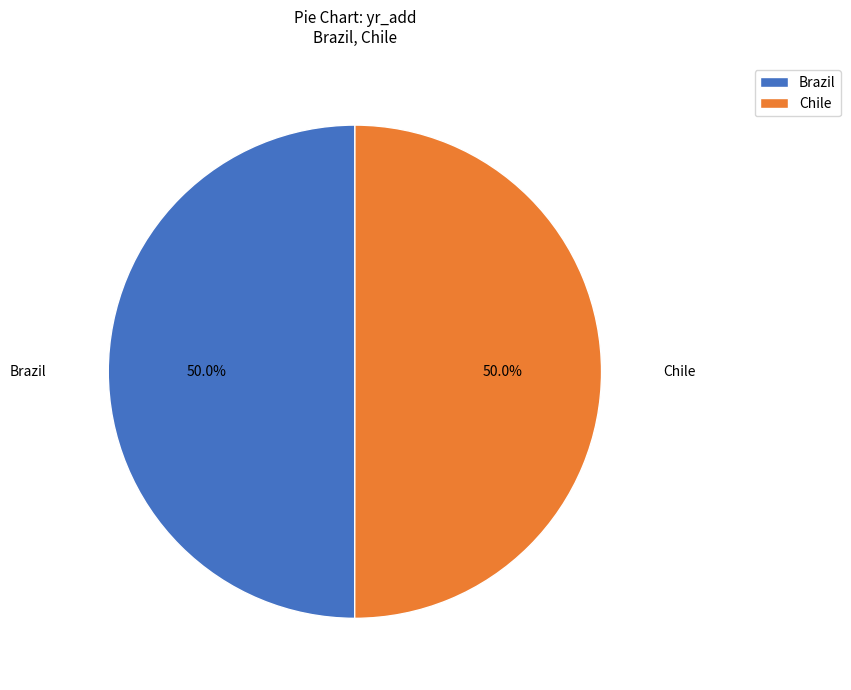

To the nearest percent, what portion does Brazil represent?

50%